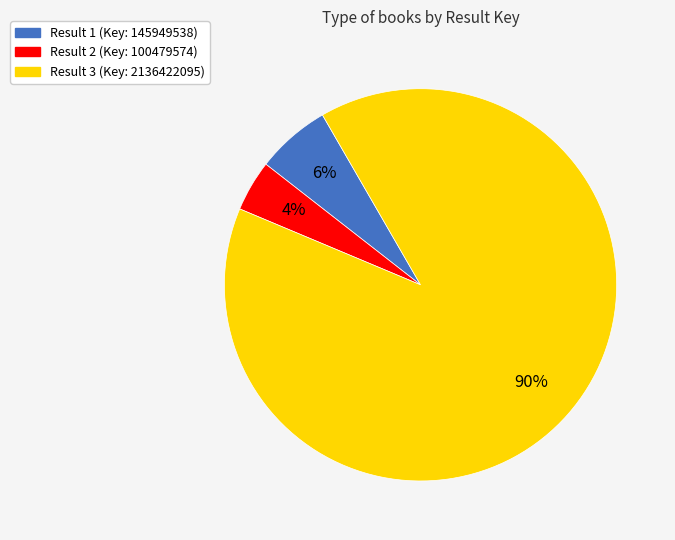

To the nearest percent, what is the average slice percentage?

33%